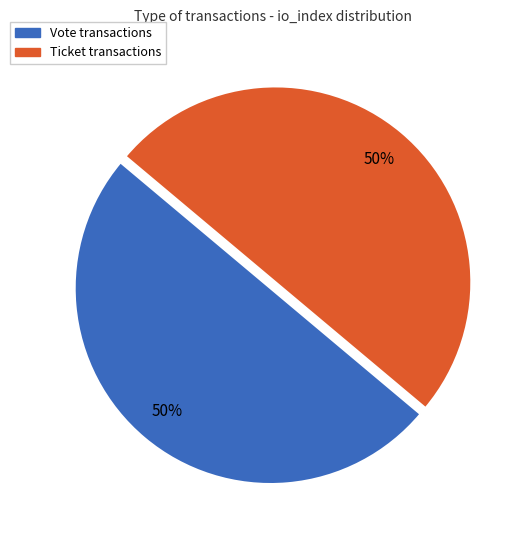

To the nearest percent, what is the average slice percentage?

50%